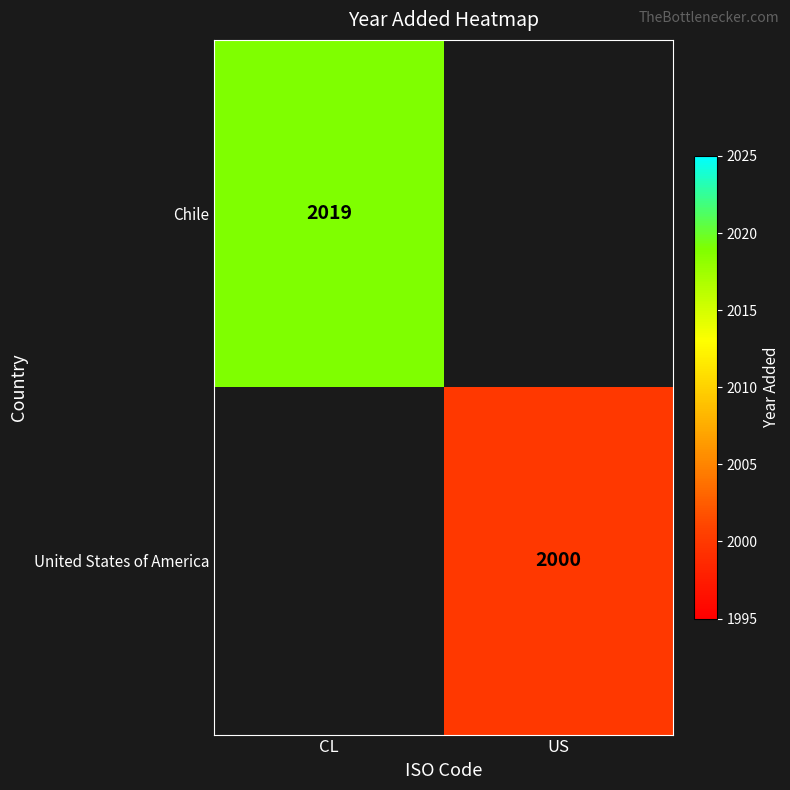

How many data points does each series have?

2